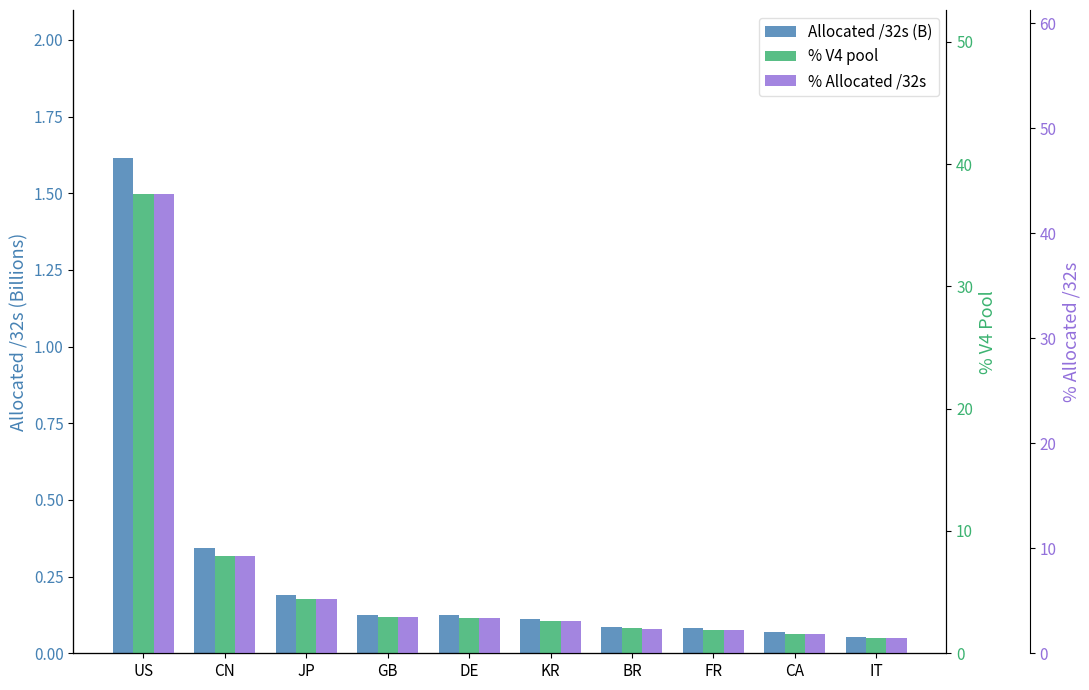

Does the chart contain any negative values?

No